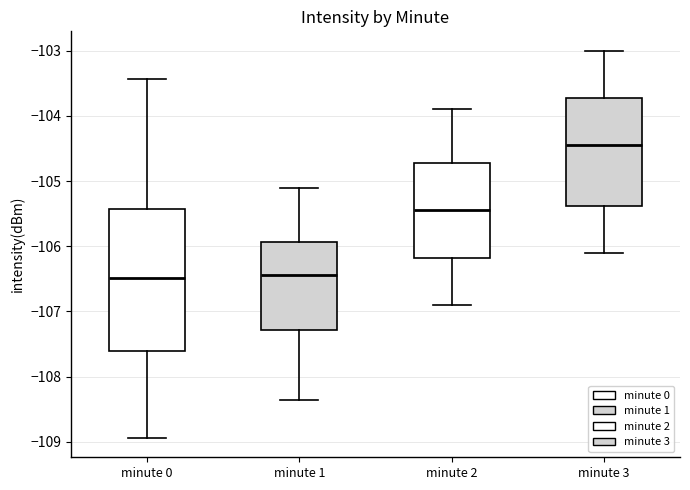

Reading left to right, read every box against the y-axis: the position of its median line, the range the box covers, and the ends of its whiskers. The values are not printed on the chart, so give them approximately, as read against the axis.

minute 0: median -106.5, box -107.6 to -105.4, whiskers -108.9 to -103.4
minute 1: median -106.4, box -107.3 to -105.9, whiskers -108.4 to -105.1
minute 2: median -105.4, box -106.2 to -104.7, whiskers -106.9 to -103.9
minute 3: median -104.4, box -105.4 to -103.7, whiskers -106.1 to -103.0